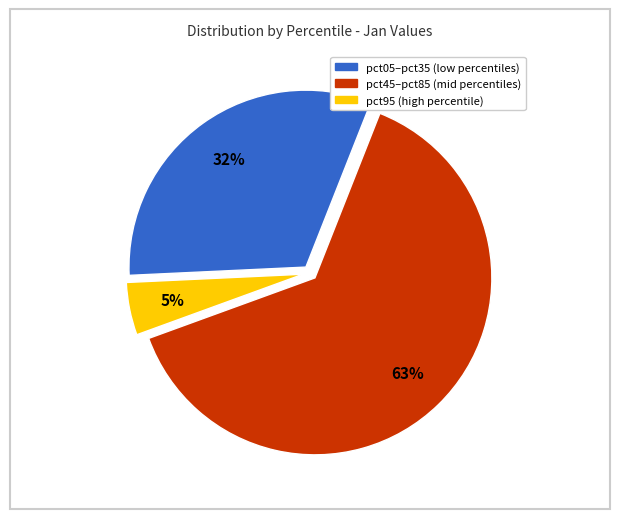

To the nearest percent, what is the average slice percentage?

33%